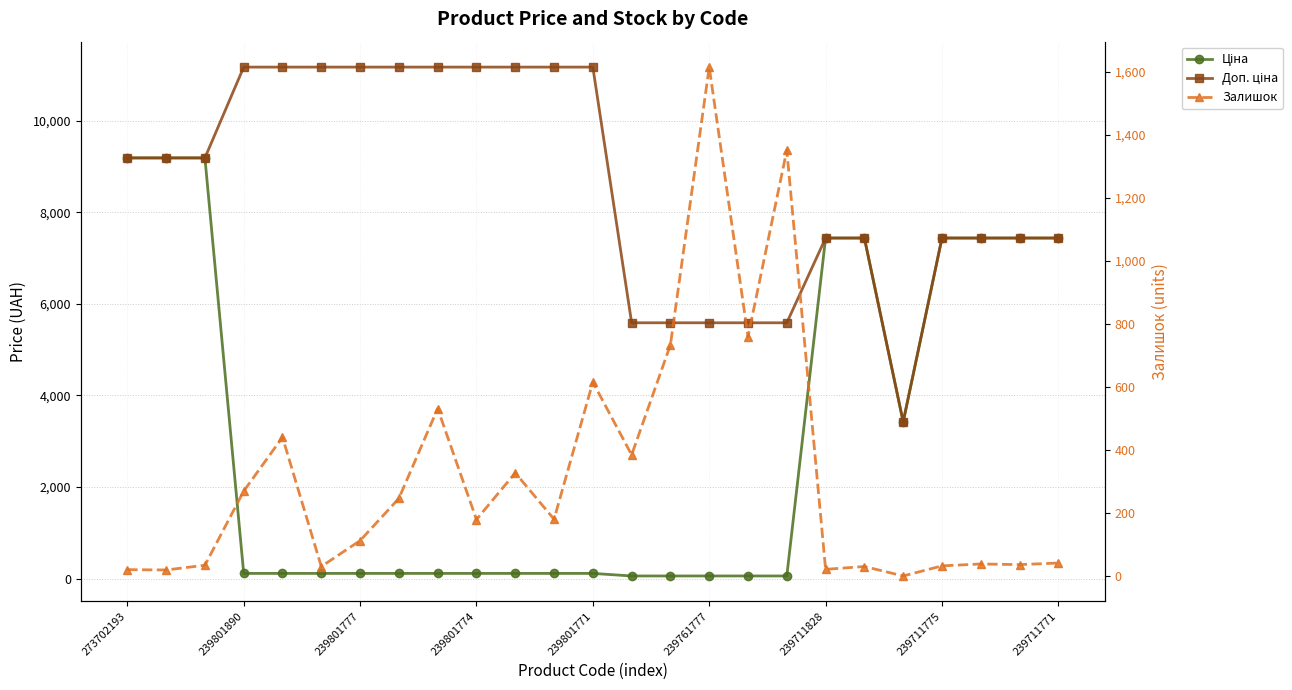

Rank the categories by Залишок value from highest to lowest.

15, 17, 16, 14, 12, 239711771, 239801771, 13, 10, 239801774, 239711775, 11, 9, 239711828, 24, 22, 23, 239801777, 21, 239761777, 19, 18, 273702193, 239801890, 20